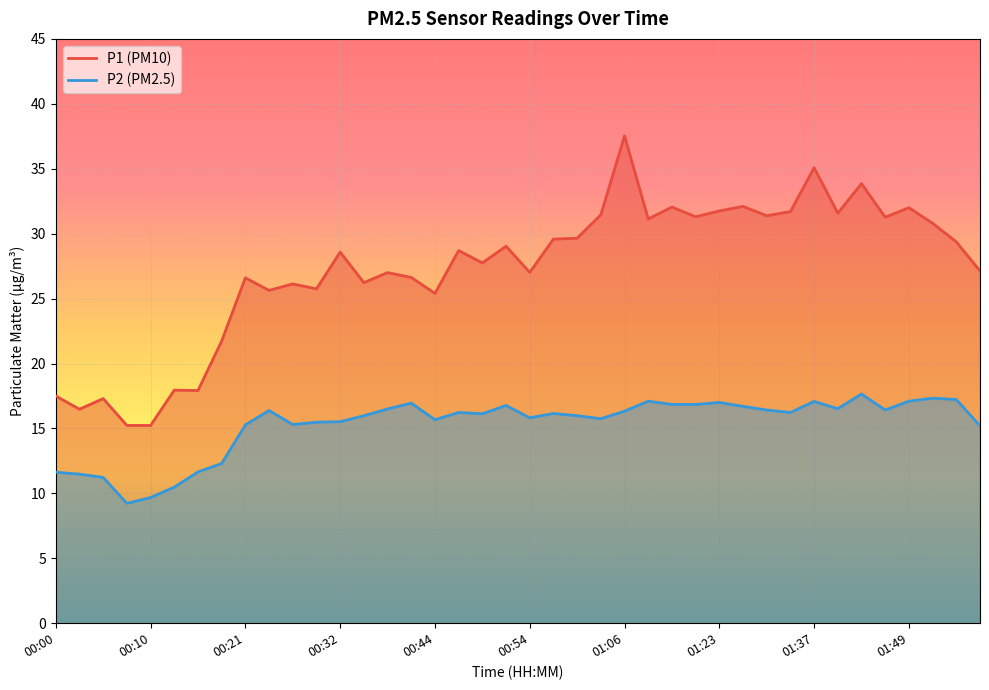

Count the number of categories in the chart.

40